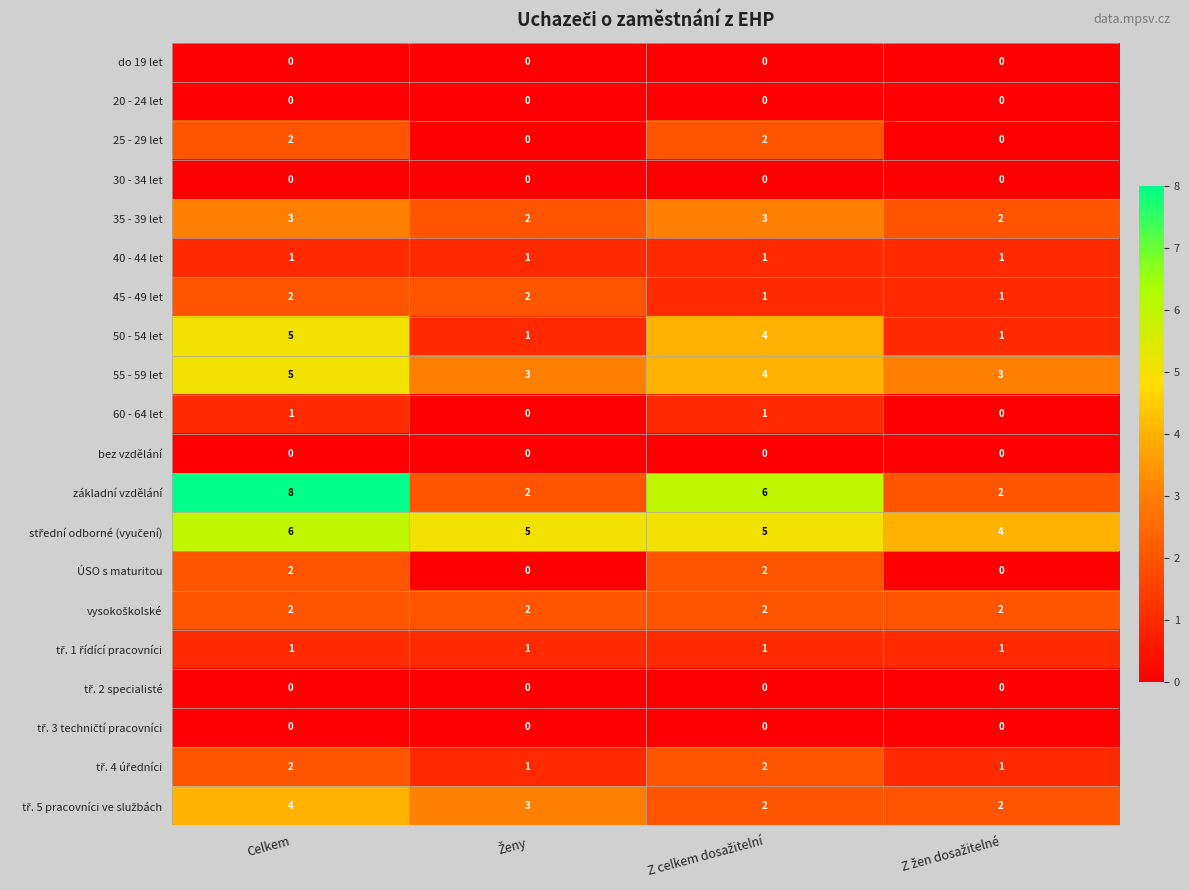

What is the greatest value displayed?

8